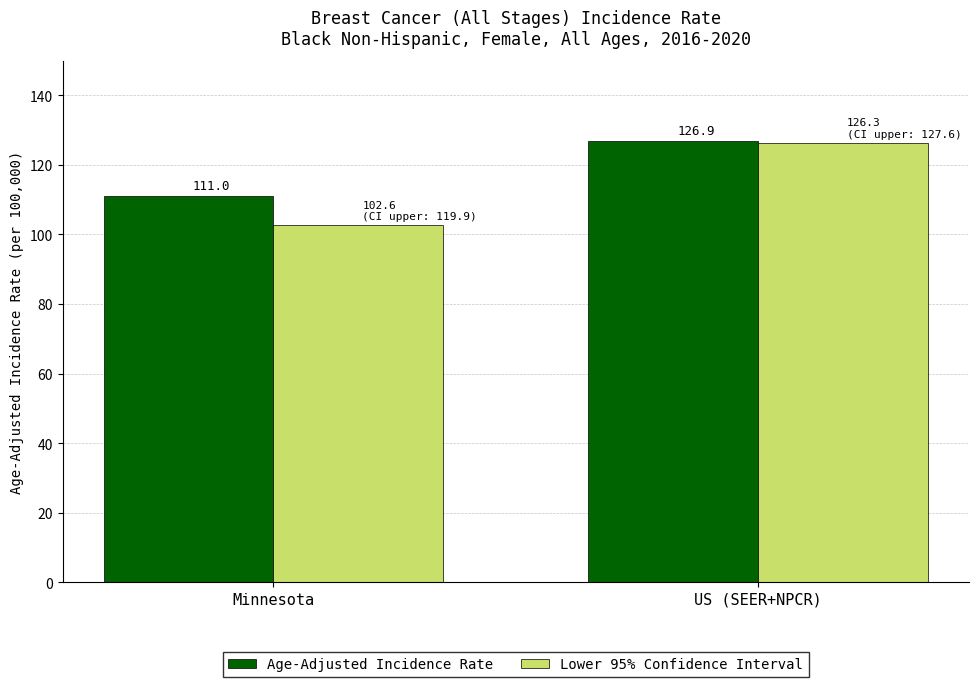

How many data points in Age-Adjusted Incidence Rate are above 126?

1